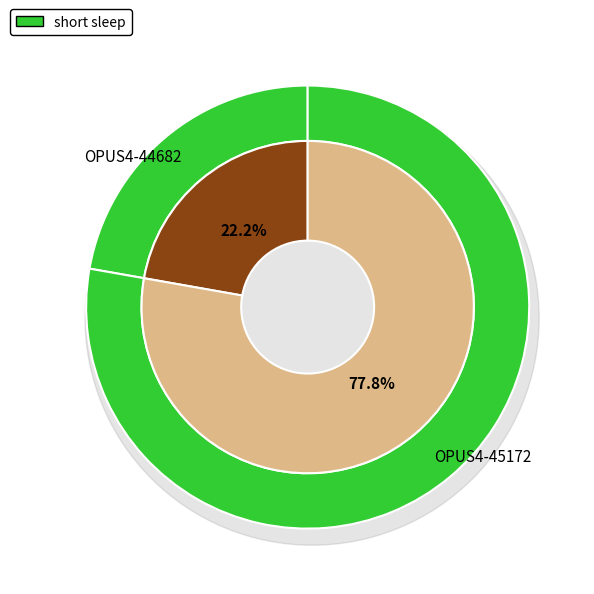

The OPUS4-45172 slice represents 67% of the pie. True or false?

False